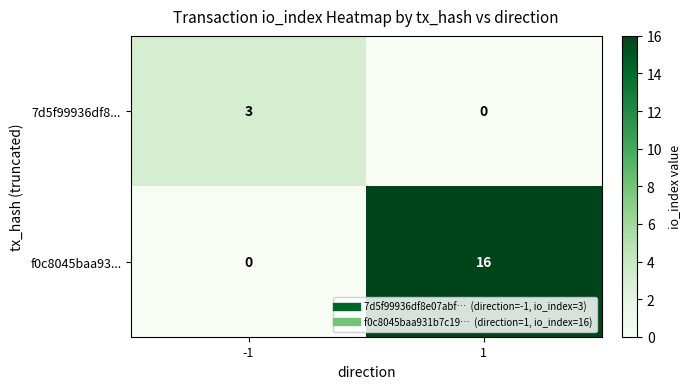

Reading left to right, what are all the values shown in this chart?

7d5f99936df8...: 3	0
f0c8045baa93...: 0	16